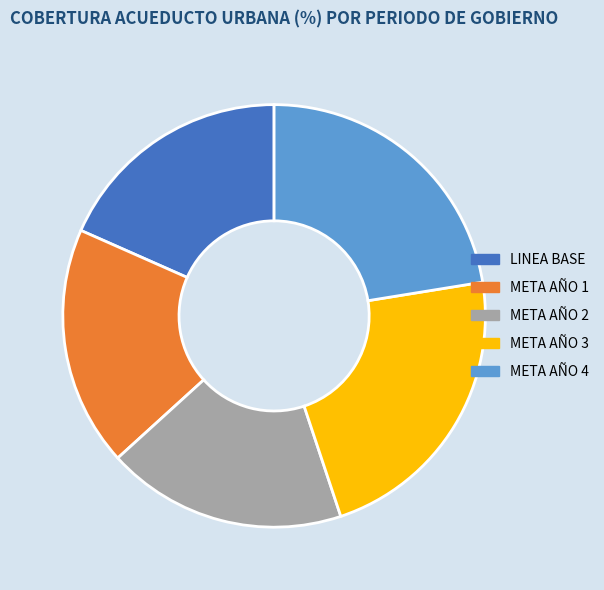

Does META AÑO 3 account for over 50% of the chart?

No